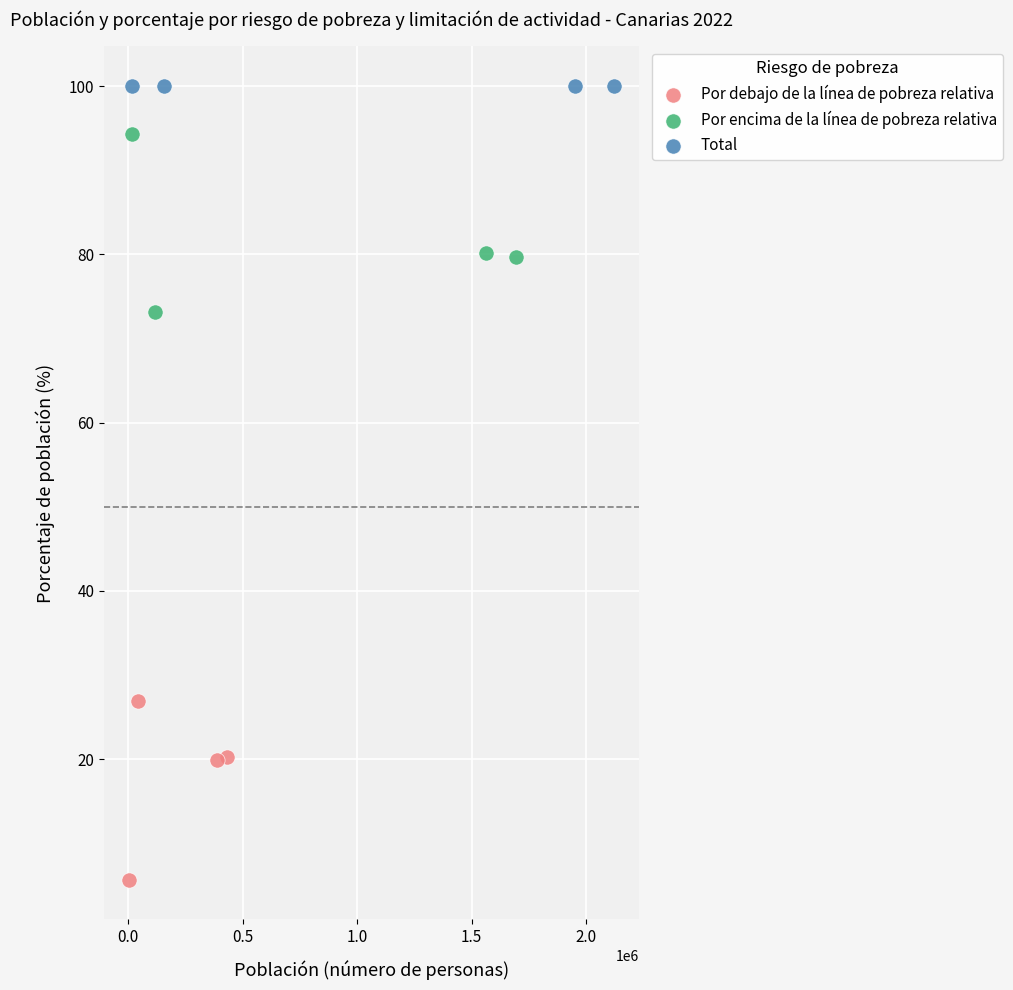

Which series contains the highest Y value?

Total